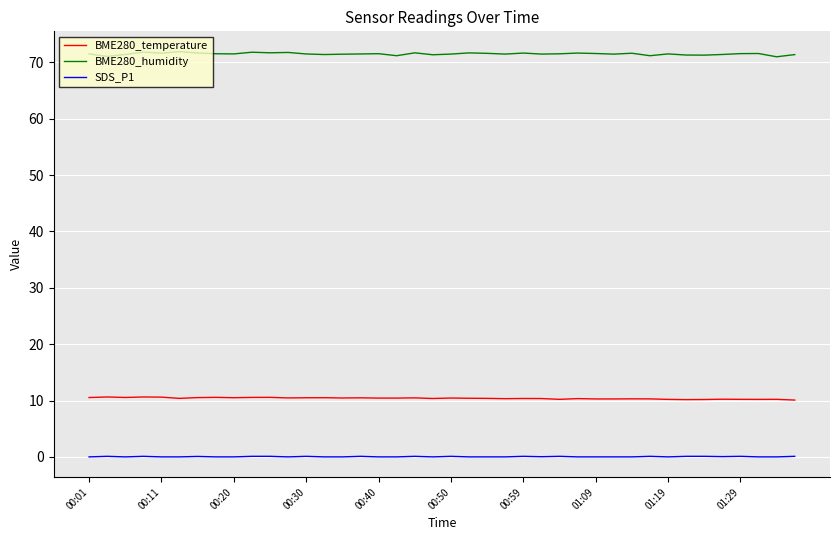

What is the difference between the maximum and minimum values in the SDS_P1 series?

0.1